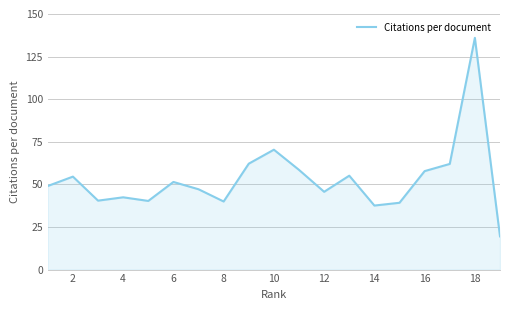

How many values are below 49?

9